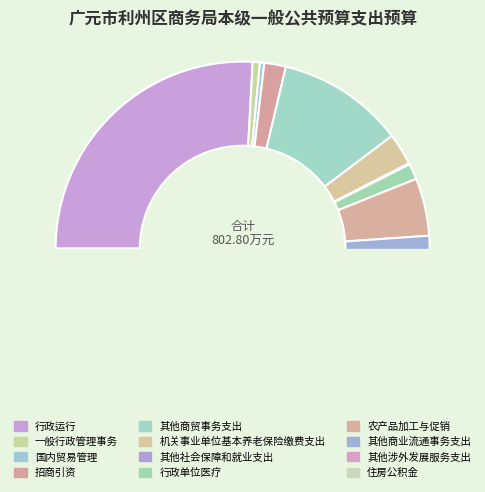

Which category has the smallest portion of the pie?

其他社会保障和就业支出